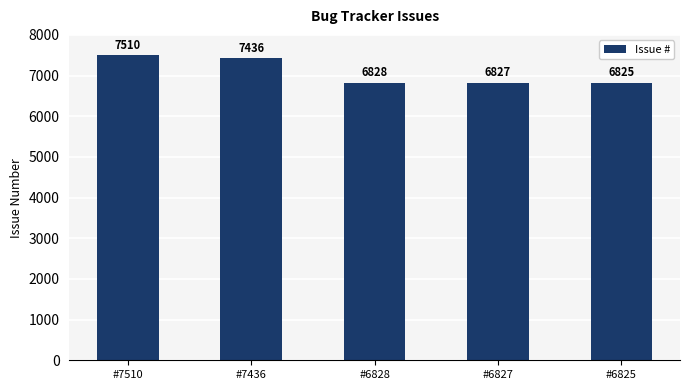

Which category has the lowest value across all series?

#6825